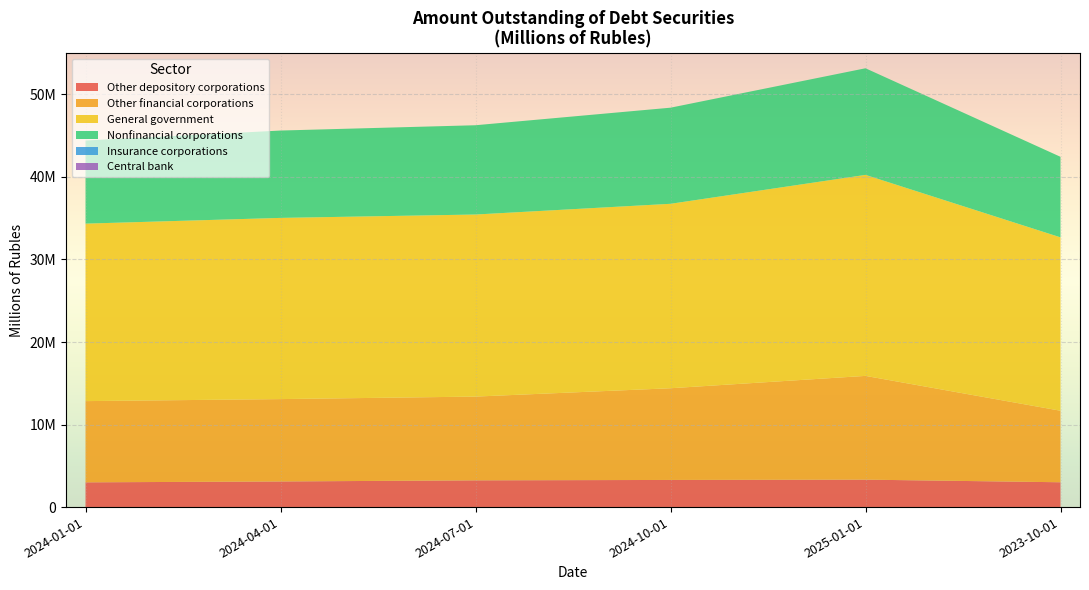

Reading left to right, what are all the values shown in this chart?

Other depository corporations: 2998575	3104736	3241393	3288372	3325393	3008037
Other financial corporations: 9842311	9981131	10148441	11111600	12572459	8666257
General government: 21504994	21954352	22060651	22349081	24355338	21006929
Nonfinancial corporations: 10071556	10585059	10817751	11645228	12917201	9760488
Insurance corporations: 0	0	0	0	0	0
Central bank: 0	0	0	0	0	0